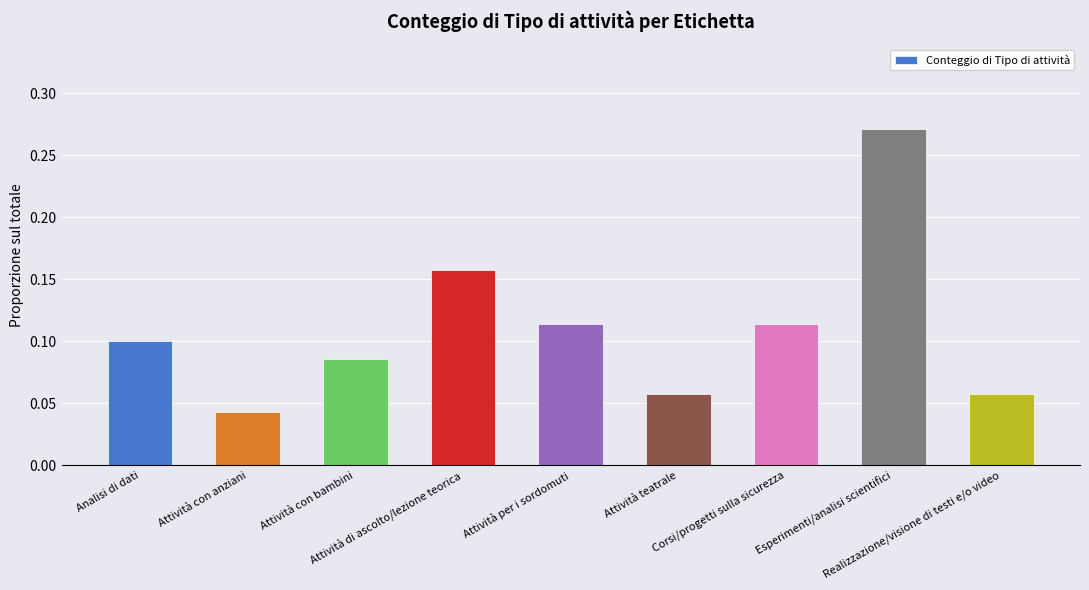

What is the sum of all values?

1.0